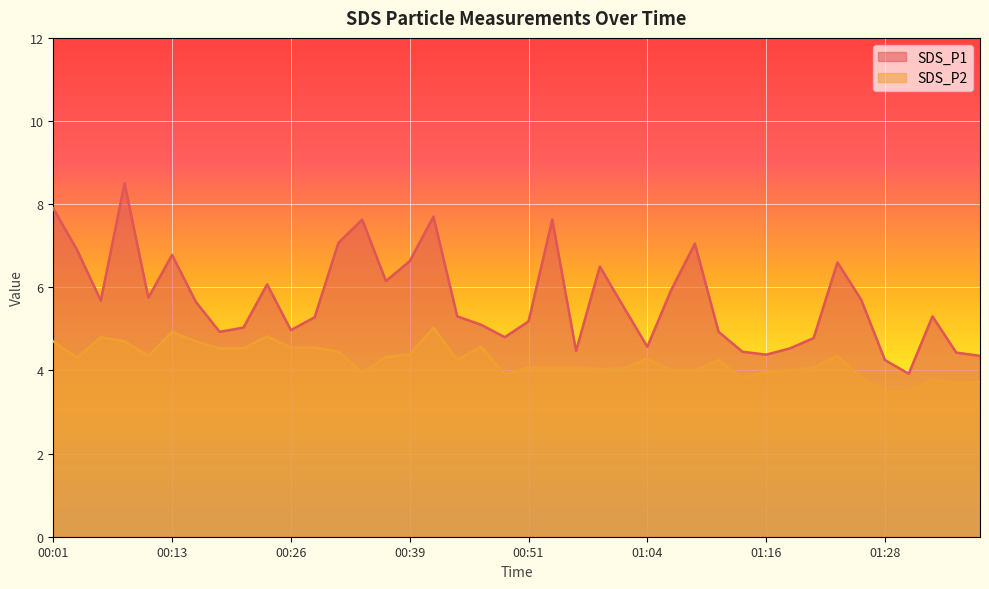

How many distinct data groups are displayed?

2